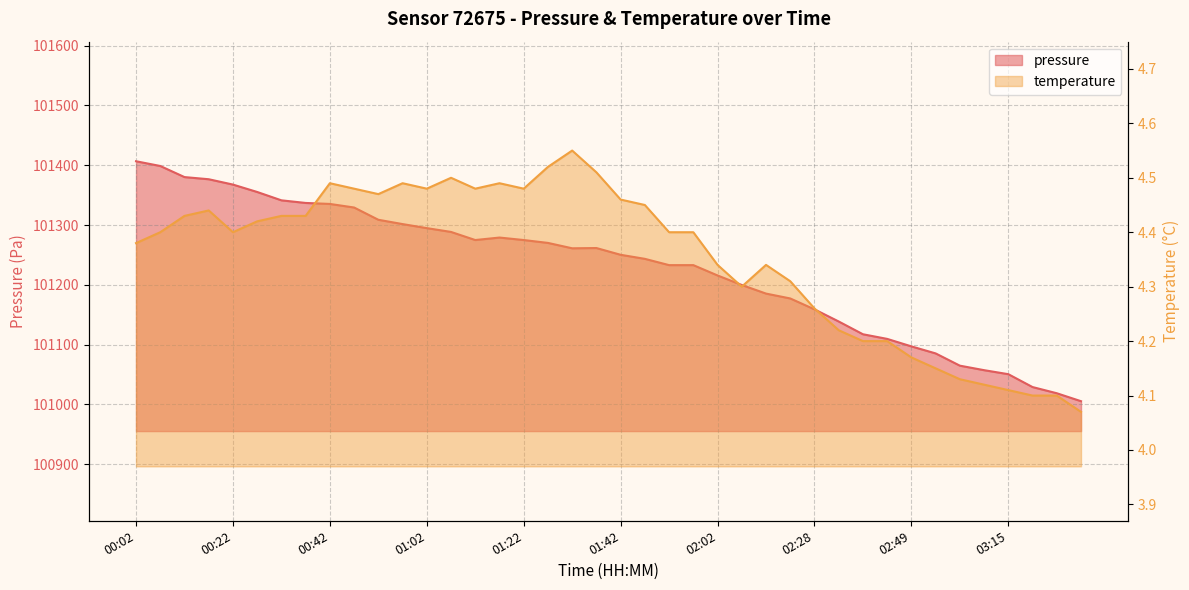

How many data points in pressure are less than 101261?

20